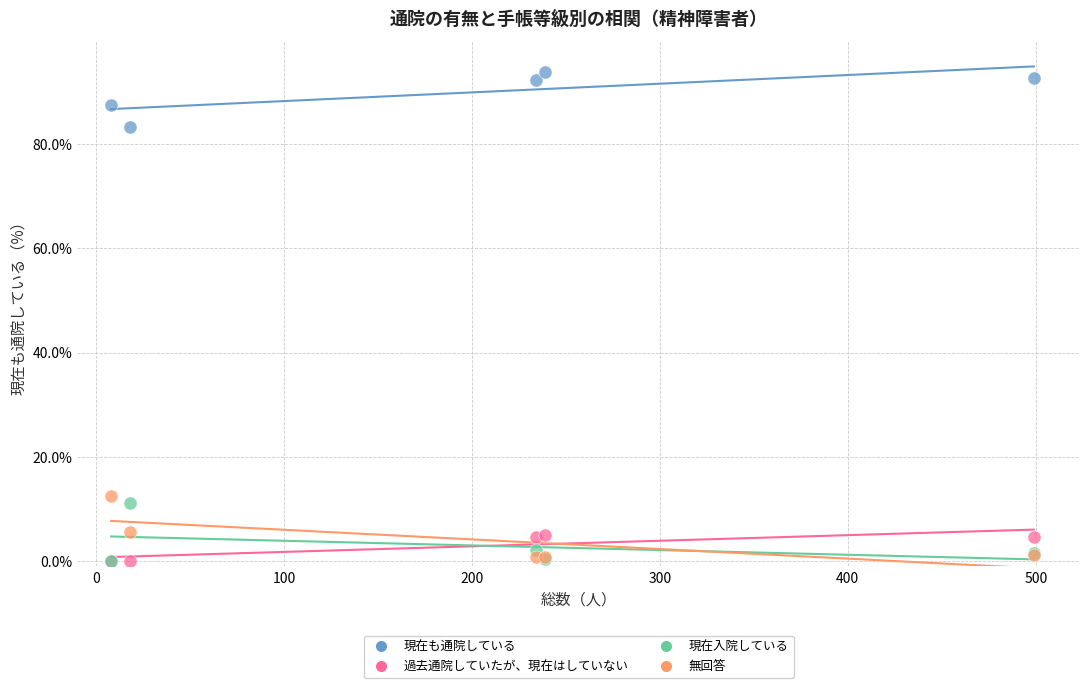

Across all series, what Y value is closest to 46?

12.5